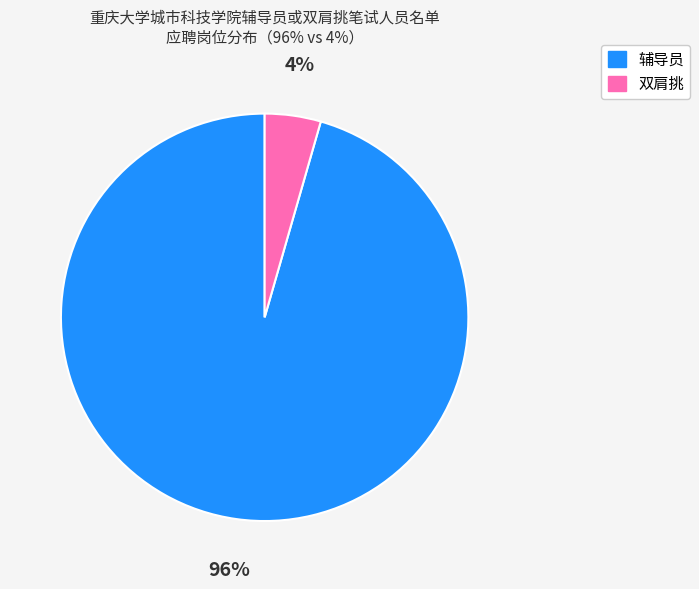

Count the number of slices in the pie.

2